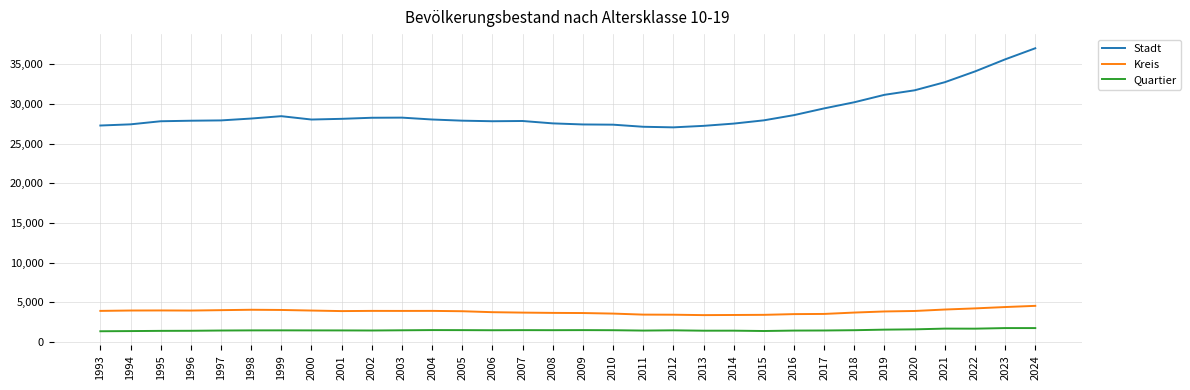

What is the approximate value of Stadt at 2016?

28576